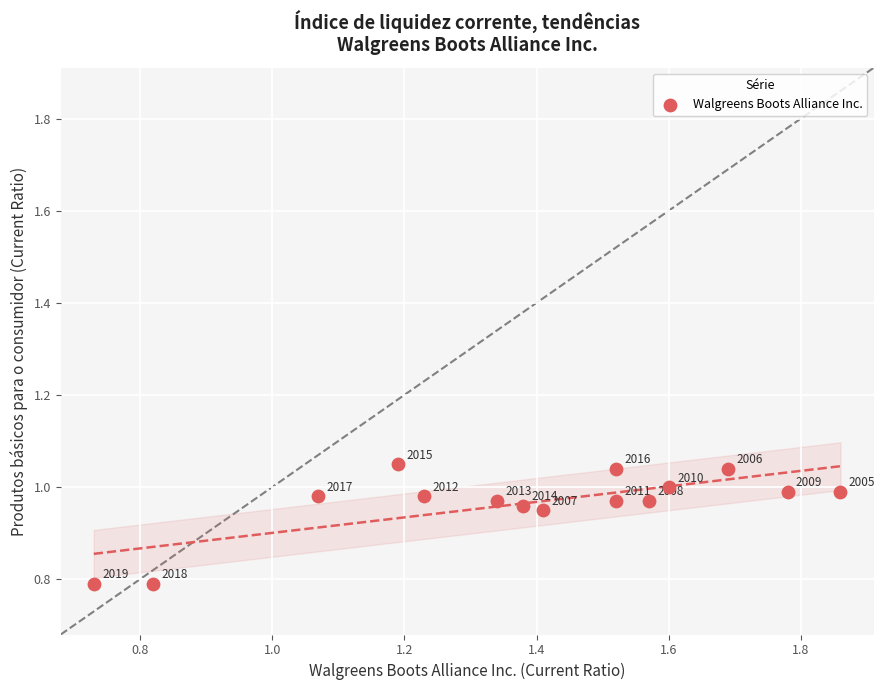

What is the range of Y values (max minus min)?

0.3